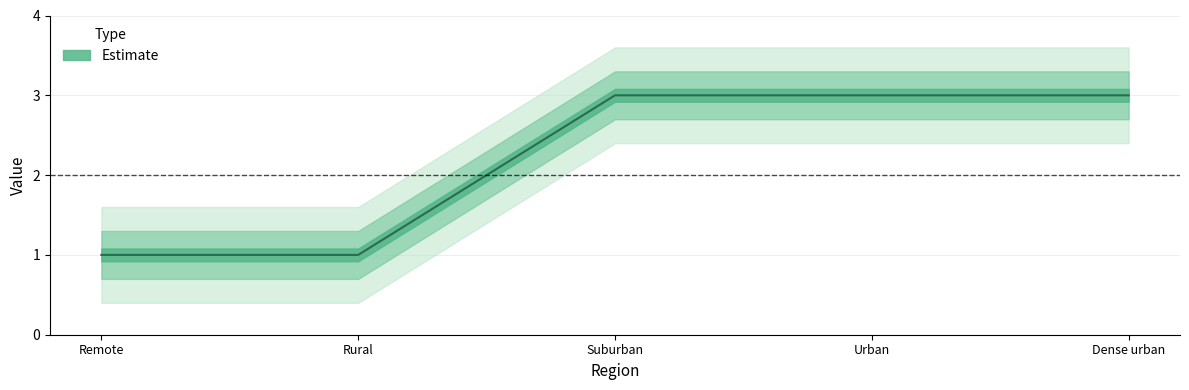

List the labels in order of value, smallest first.

Remote, Rural, Suburban, Urban, Dense urban